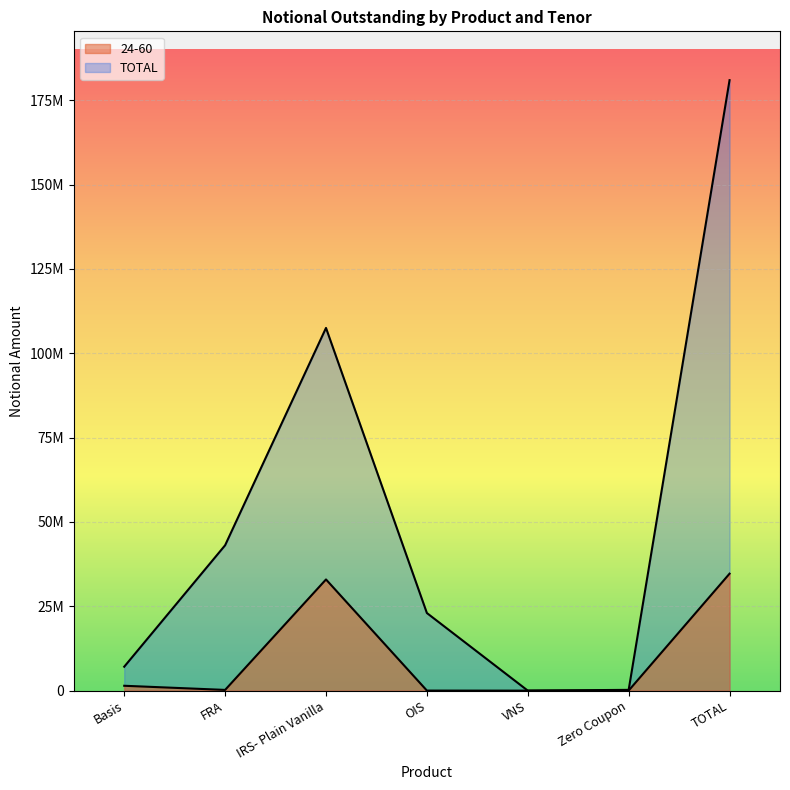

Where does the 24-60 series first go above 219486?

Basis